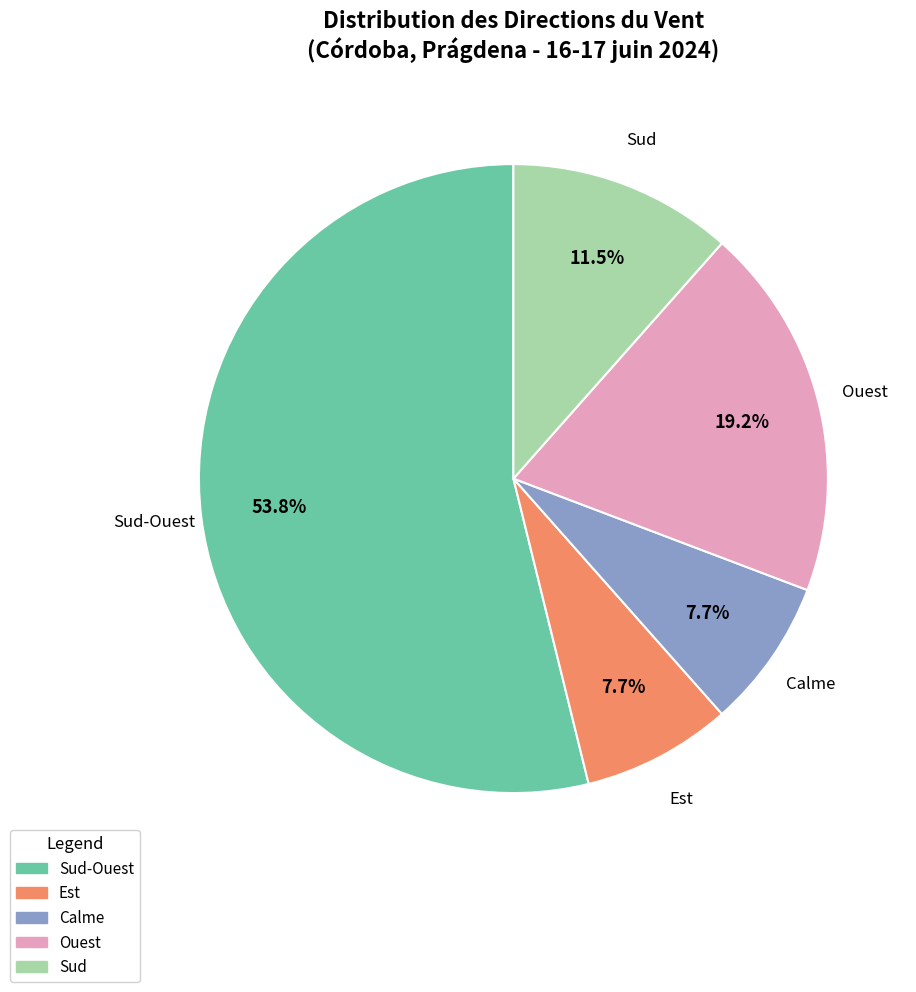

How many slices are in this pie chart?

5